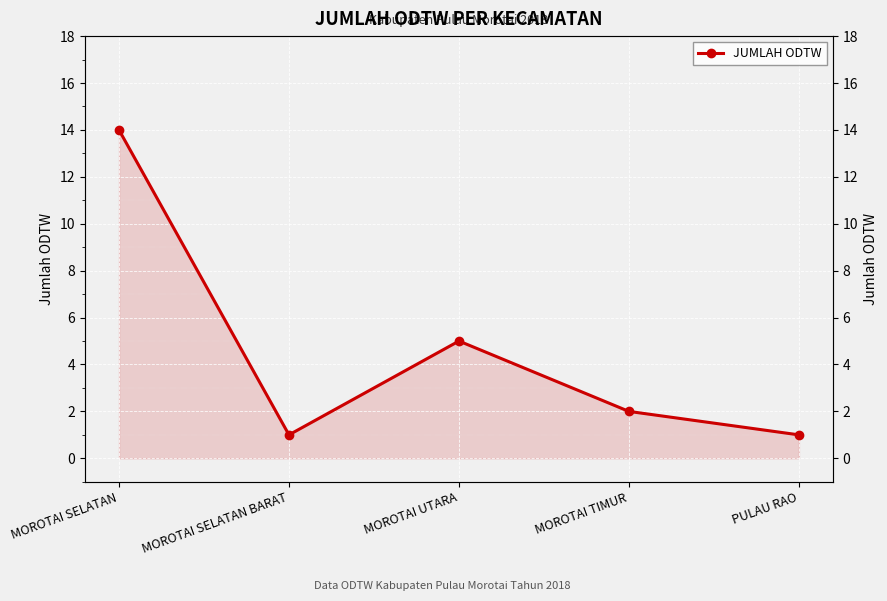

Where is the first local maximum?

MOROTAI UTARA